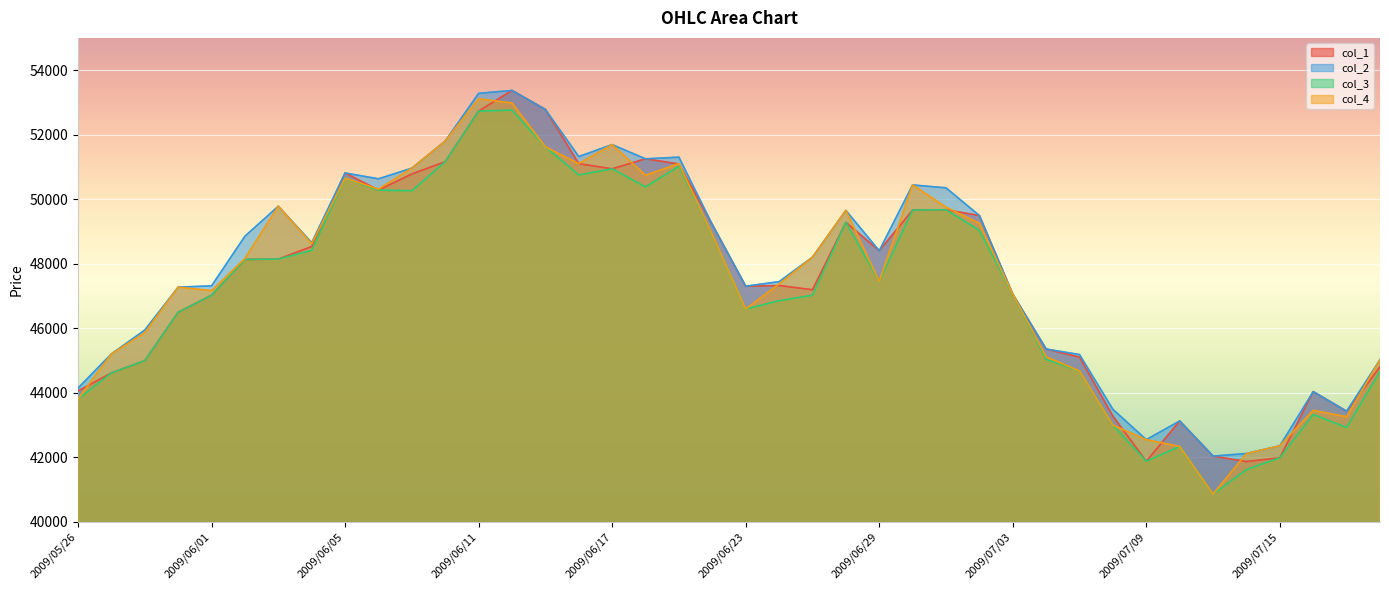

Reading right to left, what are all the values shown in this chart?

col_1: 44800	43420	44030	41980	41860	42030	43120	41870	43270	45100	45350	47050	49490	49670	49660	48400	49280	47190	47320	47300	49210	51090	51250	50940	51100	52780	53370	52730	51160	50780	50280	50810	48530	48140	48130	47020	46490	44990	44610	44050
col_2: 45020	43420	44030	42350	42110	42030	43120	42540	43480	45180	45350	47050	49490	50350	50440	48400	49650	48200	47440	47300	49210	51300	51250	51690	51320	52780	53370	53280	51800	50960	50630	50810	48650	49780	48850	47310	47270	45940	45200	44140
col_3: 44650	42920	43320	41980	41610	40850	42330	41870	42990	44670	45030	47050	49030	49670	49660	47450	49280	47020	46850	46590	48900	51020	50380	50940	50750	51620	52760	52730	51160	50260	50280	50650	48410	48140	48130	47020	46490	44990	44610	43800
col_4: 45020	43250	43450	42350	42110	40850	42330	42540	42990	44670	45110	47050	49250	49750	50440	47450	49650	48200	47370	46590	48900	51100	50740	51690	51100	51620	52980	53110	51800	50960	50310	50650	48620	49780	48160	47160	47270	45860	45200	43800